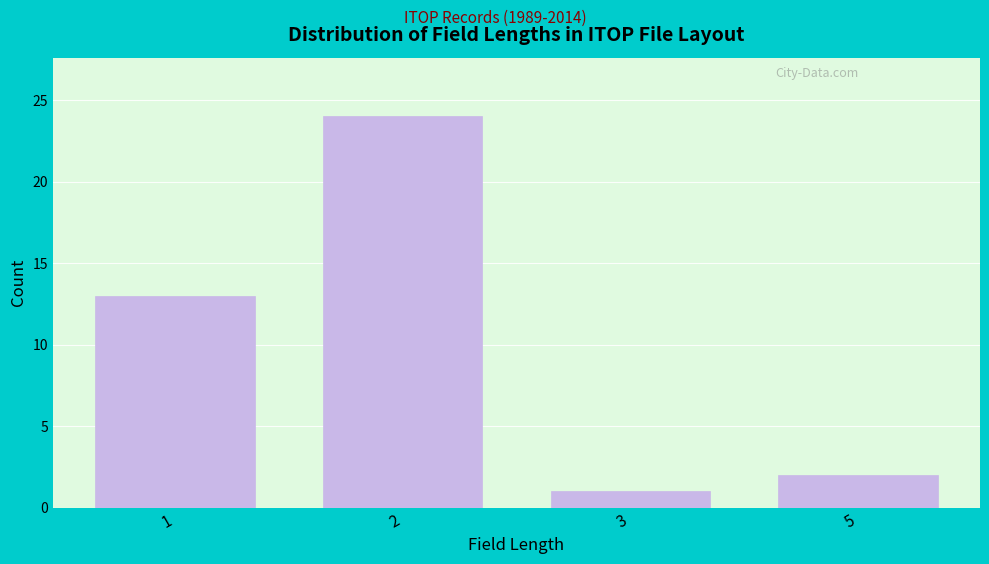

Reading left to right, list all the values displayed in this chart.

13	24	1	2